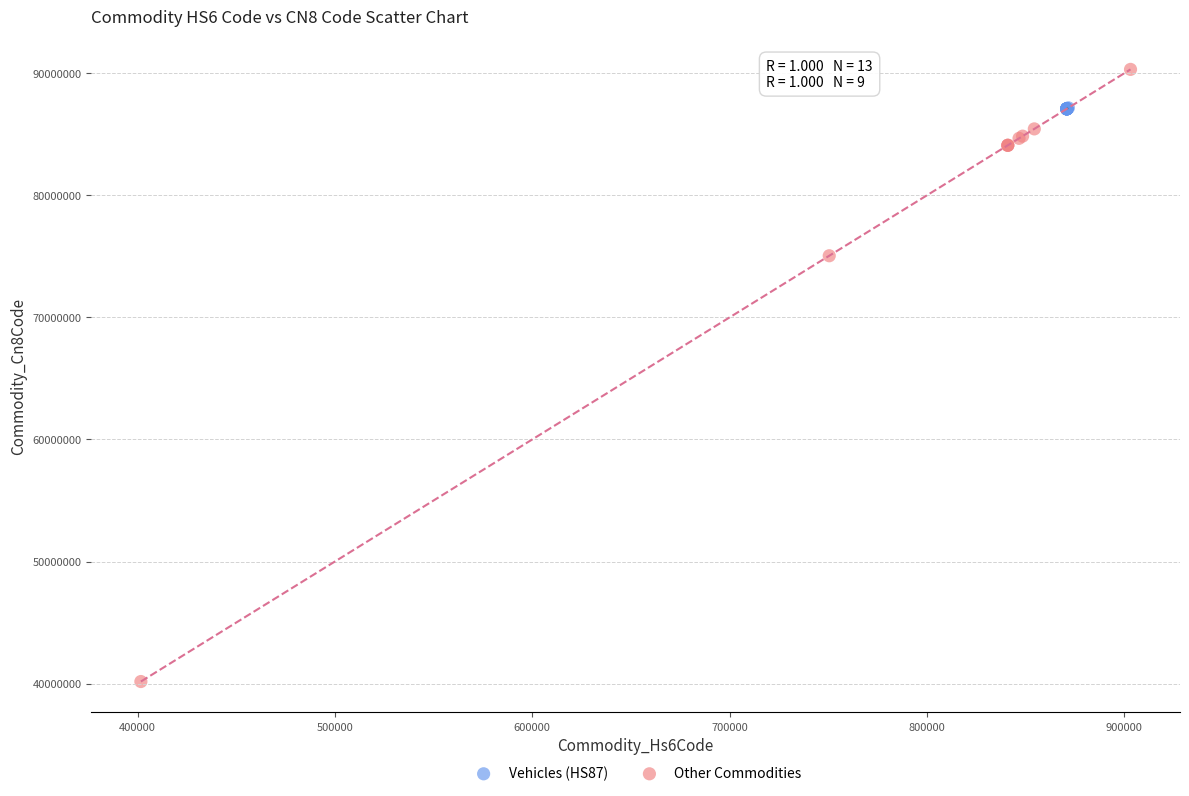

What are all the series names shown in the legend?

Vehicles (HS87), Other Commodities